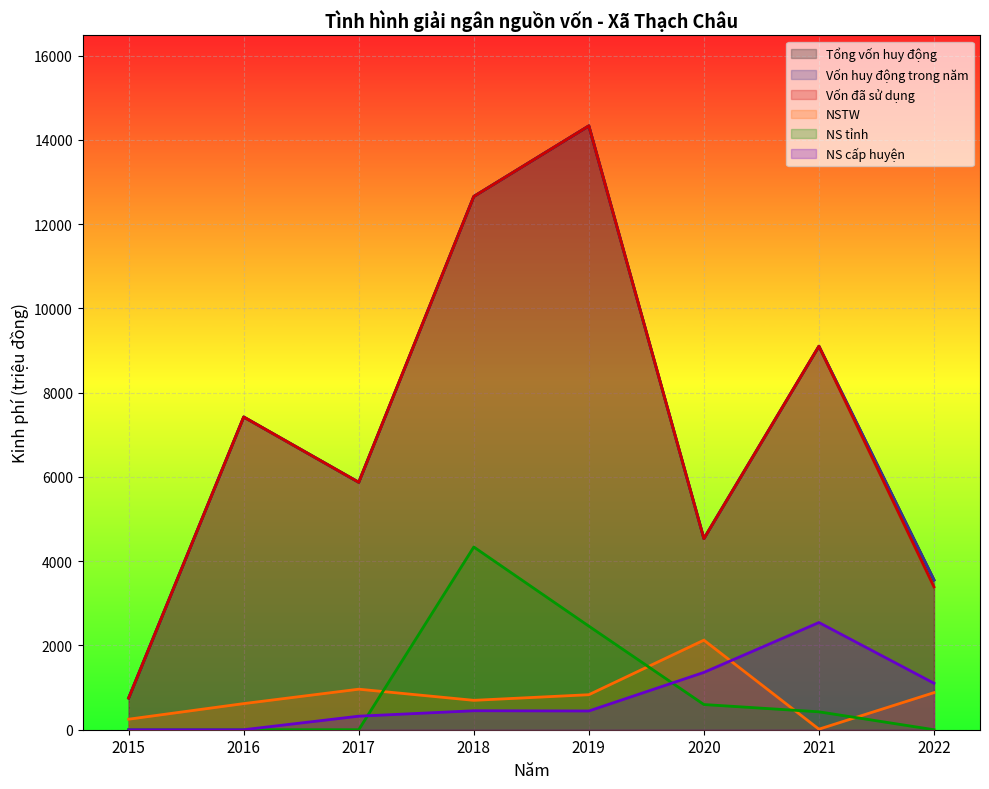

The value of NS tỉnh at 2017 is -1831.5. True or false?

False